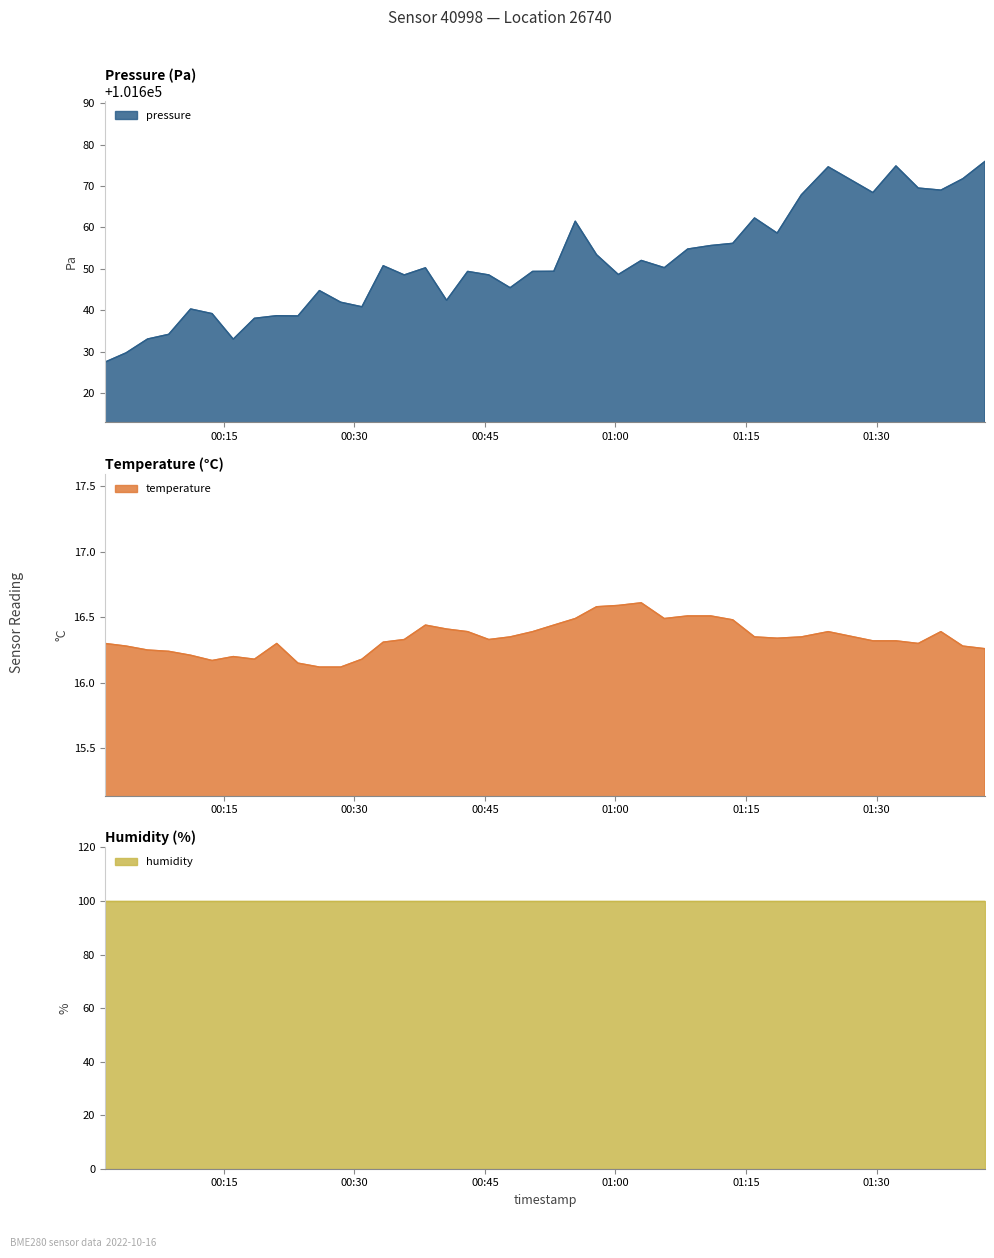

List the labels in order of pressure value, smallest first.

2022-10-16T00:01:20, 2022-10-16T00:03:46, 2022-10-16T00:16:05, 2022-10-16T00:06:14, 2022-10-16T00:08:40, 2022-10-16T00:18:31, 2022-10-16T00:23:31, 2022-10-16T00:21:05, 2022-10-16T00:13:39, 2022-10-16T00:11:11, 2022-10-16T00:30:52, 2022-10-16T00:28:26, 2022-10-16T00:40:36, 2022-10-16T00:25:59, 2022-10-16T00:47:54, 2022-10-16T00:35:44, 2022-10-16T00:45:27, 2022-10-16T01:00:20, 2022-10-16T00:43:01, 2022-10-16T00:50:29, 2022-10-16T00:52:55, 2022-10-16T00:38:10, 2022-10-16T01:05:37, 2022-10-16T00:33:19, 2022-10-16T01:02:58, 2022-10-16T00:57:50, 2022-10-16T01:08:18, 2022-10-16T01:10:57, 2022-10-16T01:13:29, 2022-10-16T01:18:35, 2022-10-16T00:55:23, 2022-10-16T01:15:59, 2022-10-16T01:21:22, 2022-10-16T01:29:35, 2022-10-16T01:37:24, 2022-10-16T01:34:48, 2022-10-16T01:39:55, 2022-10-16T01:24:27, 2022-10-16T01:32:14, 2022-10-16T01:42:28